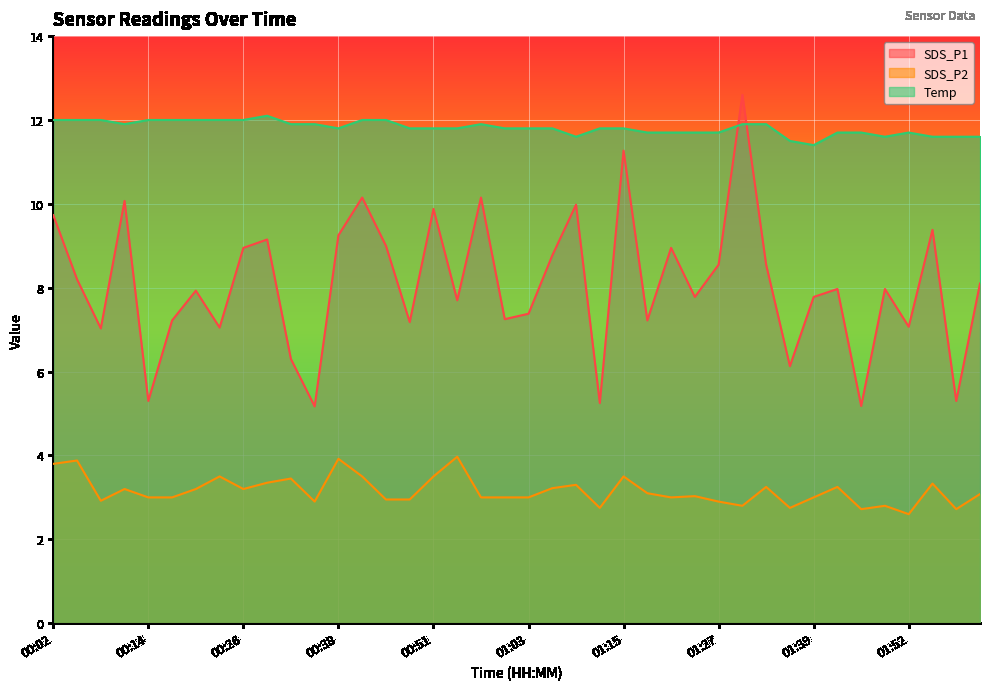

Is it true that Temp equals 19.2 at 01:24?

False